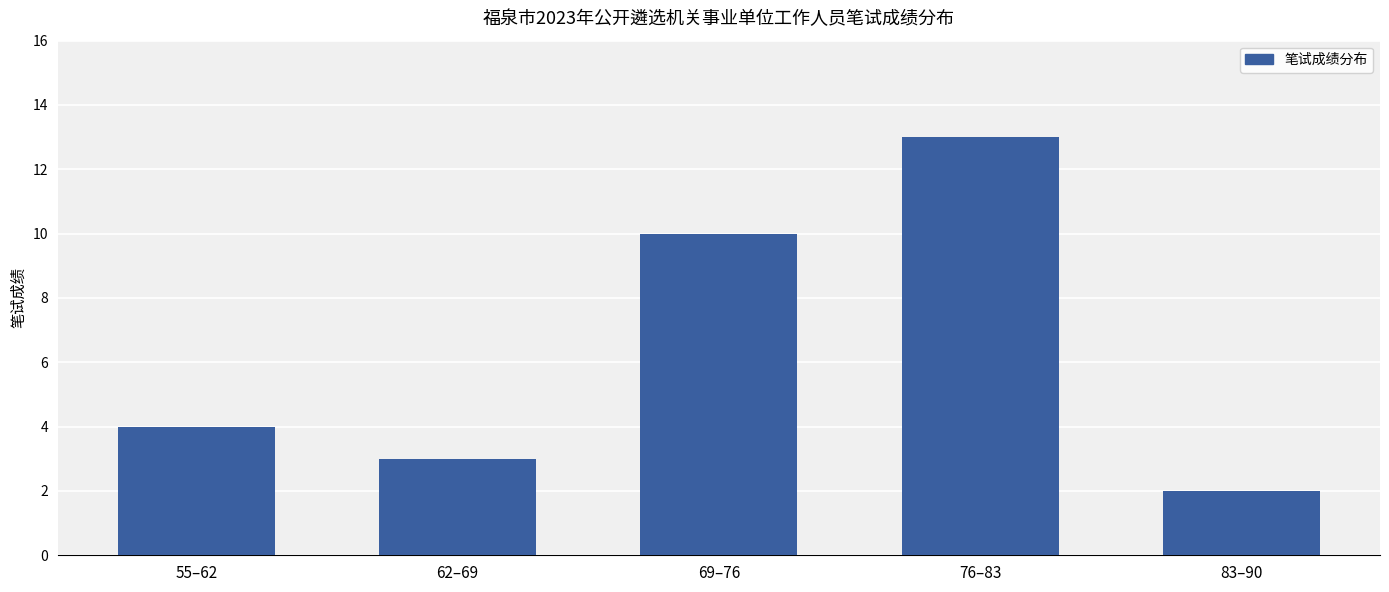

Does the chart contain any negative values?

No